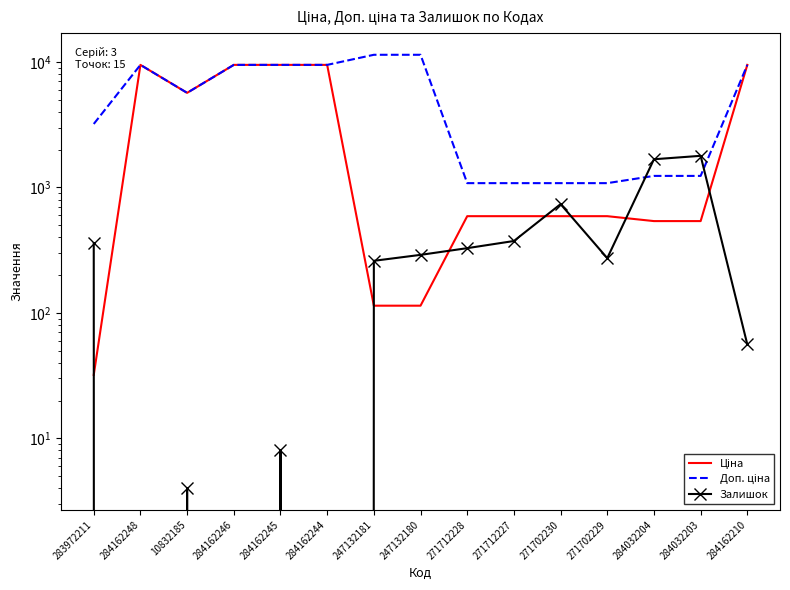

Is the value of Доп. ціна at 284162210 greater than the value of Залишок at 284162210?

Yes